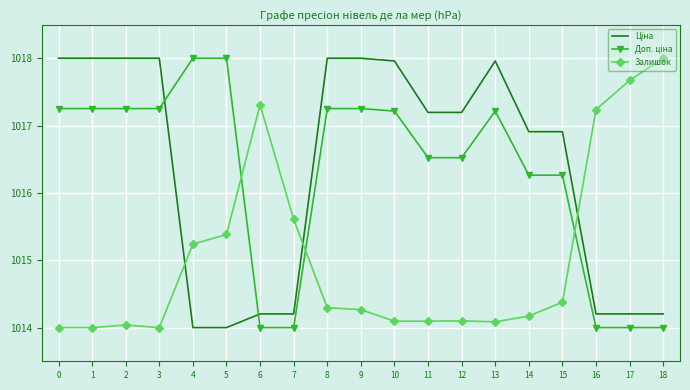

What is the difference between the maximum and minimum values in the Залишок series?

4.0